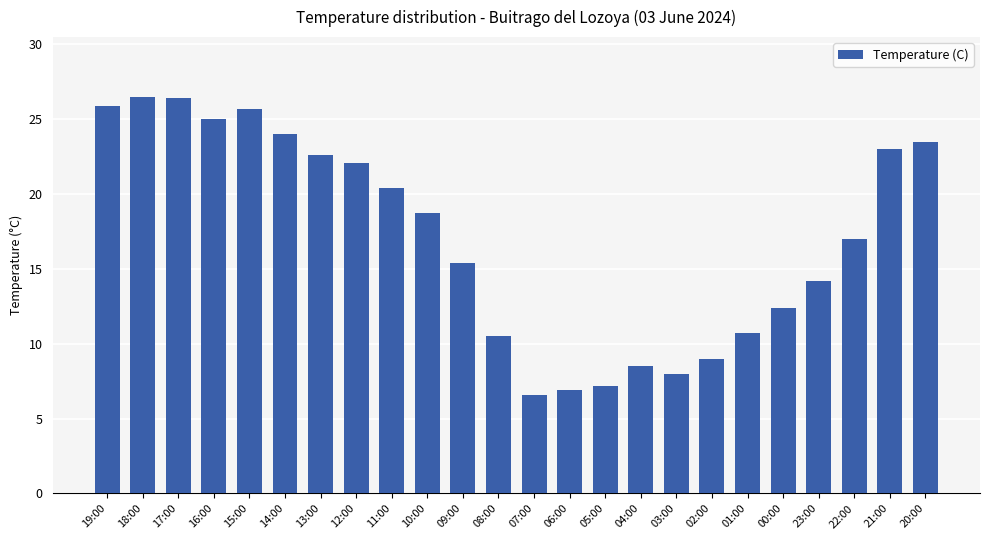

What is the sum of all values?

410.2